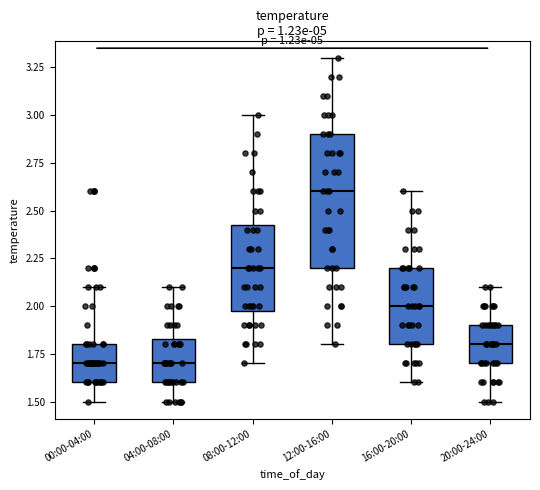

Reading left to right, read every box against the y-axis: the position of its median line, the range the box covers, and the ends of its whiskers. The values are not printed on the chart, so give them approximately, as read against the axis.

00:00-04:00: median 1.70, box 1.60 to 1.80, whiskers 1.50 to 2.10
04:00-08:00: median 1.70, box 1.60 to 1.85, whiskers 1.50 to 2.10
08:00-12:00: median 2.20, box 2.00 to 2.45, whiskers 1.70 to 3.00
12:00-16:00: median 2.60, box 2.20 to 2.90, whiskers 1.80 to 3.30
16:00-20:00: median 2.00, box 1.80 to 2.20, whiskers 1.60 to 2.60
20:00-24:00: median 1.80, box 1.70 to 1.90, whiskers 1.50 to 2.10